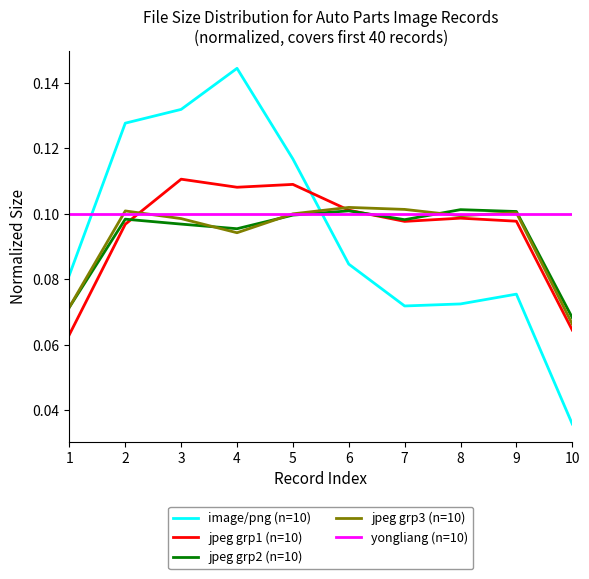

Which series changed the most between 1 and 8?

jpeg grp1 (n=10)